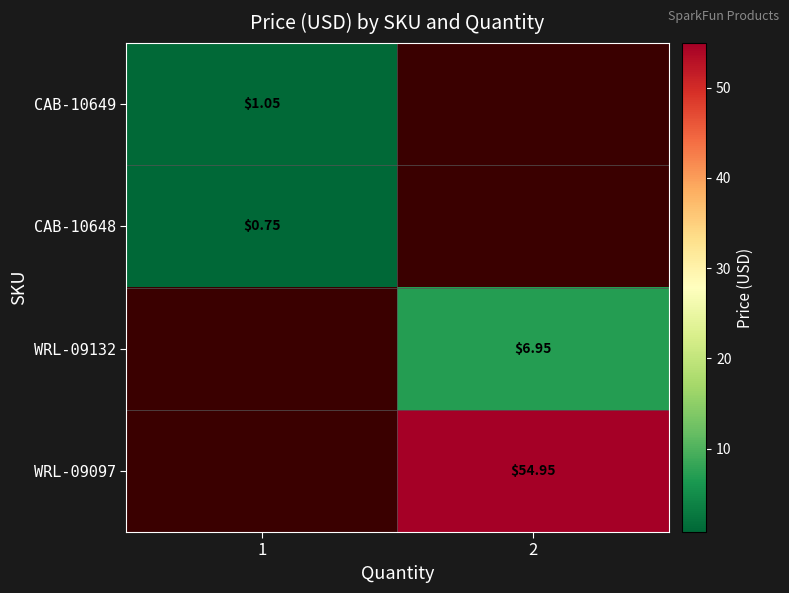

At which category is the sum across all series the highest?

2